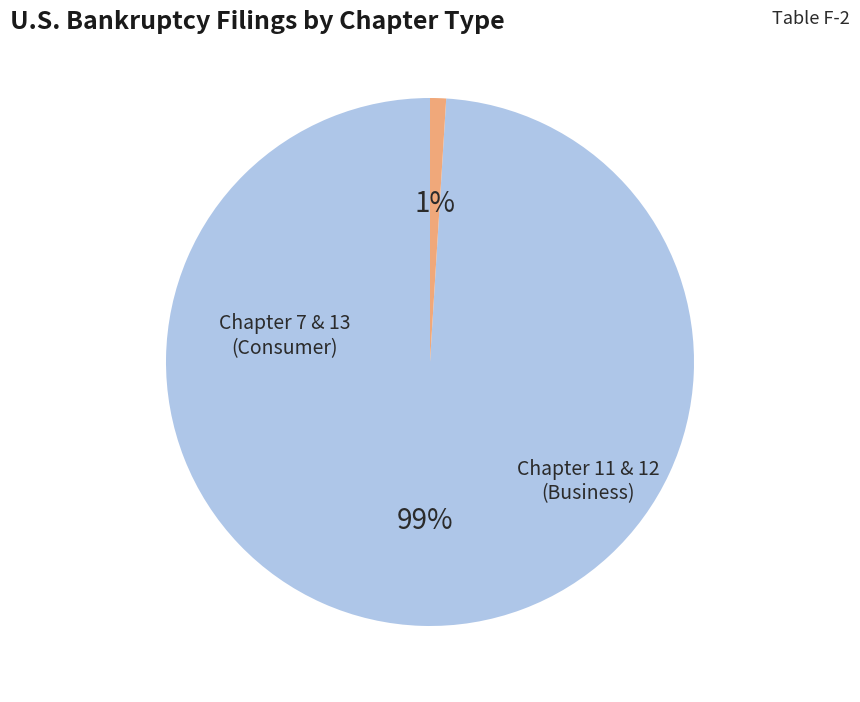

Does any single category account for the majority?

Yes